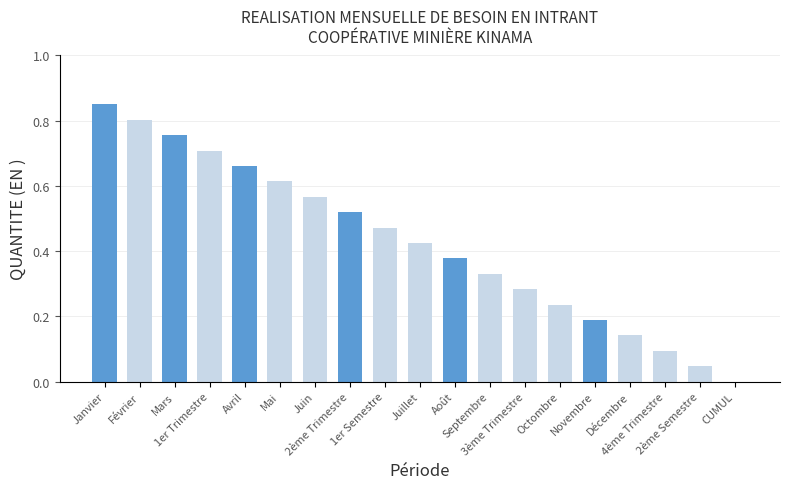

What is the sum of all values?

8.1